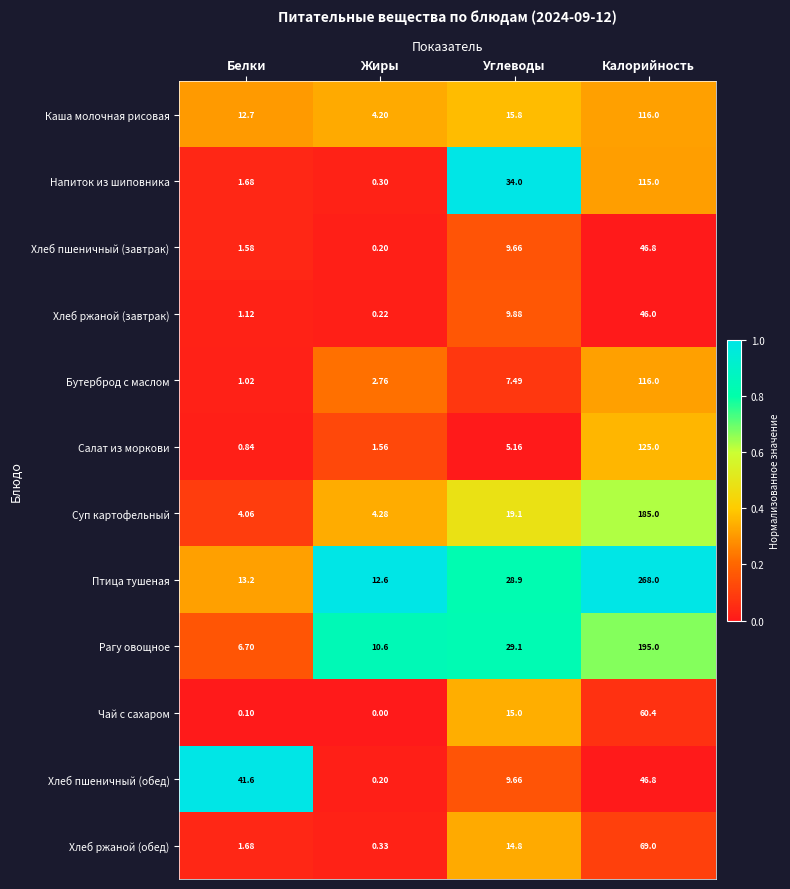

At which category does the chart reach its peak across all series?

Калорийность